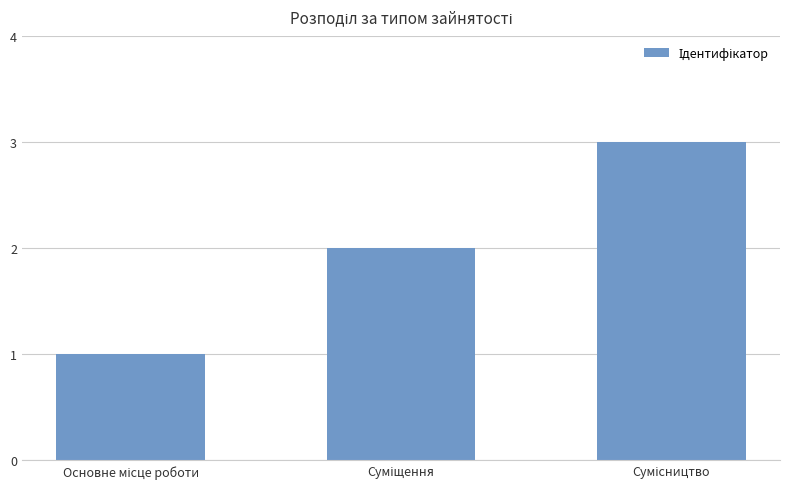

What is the value of the 1st bar from the left?

1